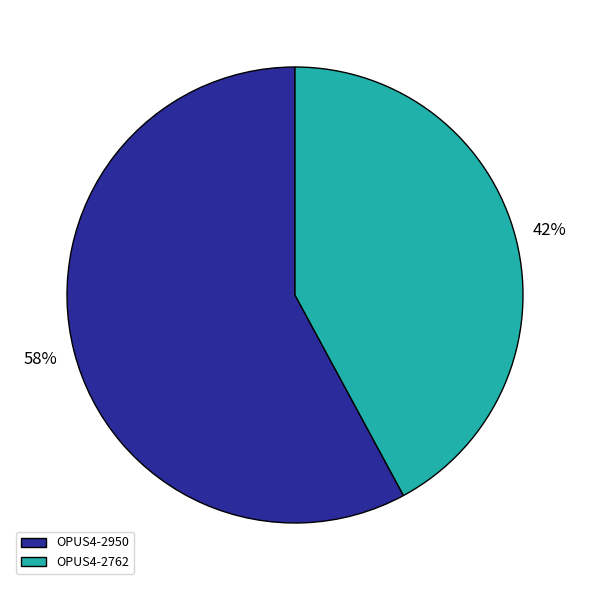

To the nearest percent, what portion does OPUS4-2950 represent?

58%